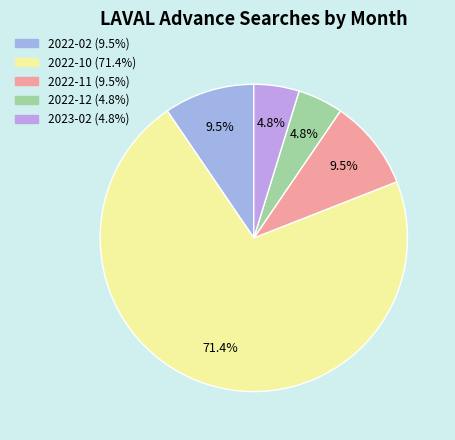

What is the largest slice in the pie chart?

2022-10